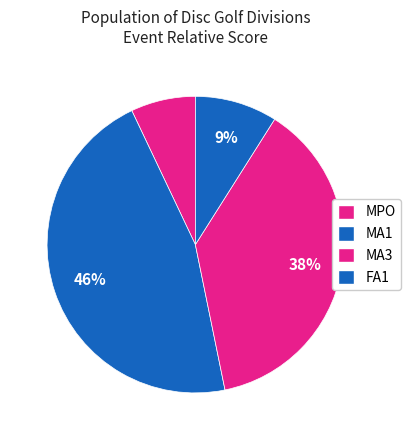

How many slices are in this pie chart?

4